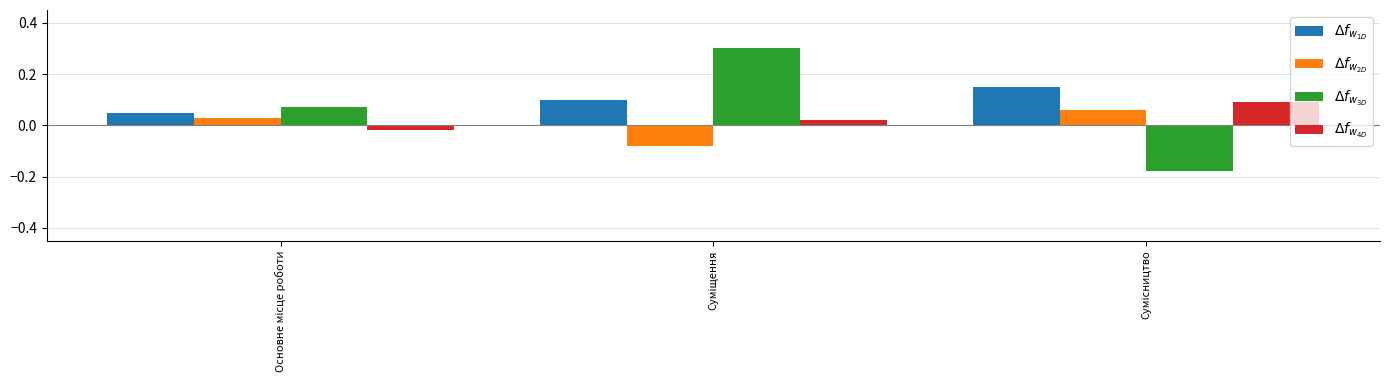

How many data points does each series have?

3